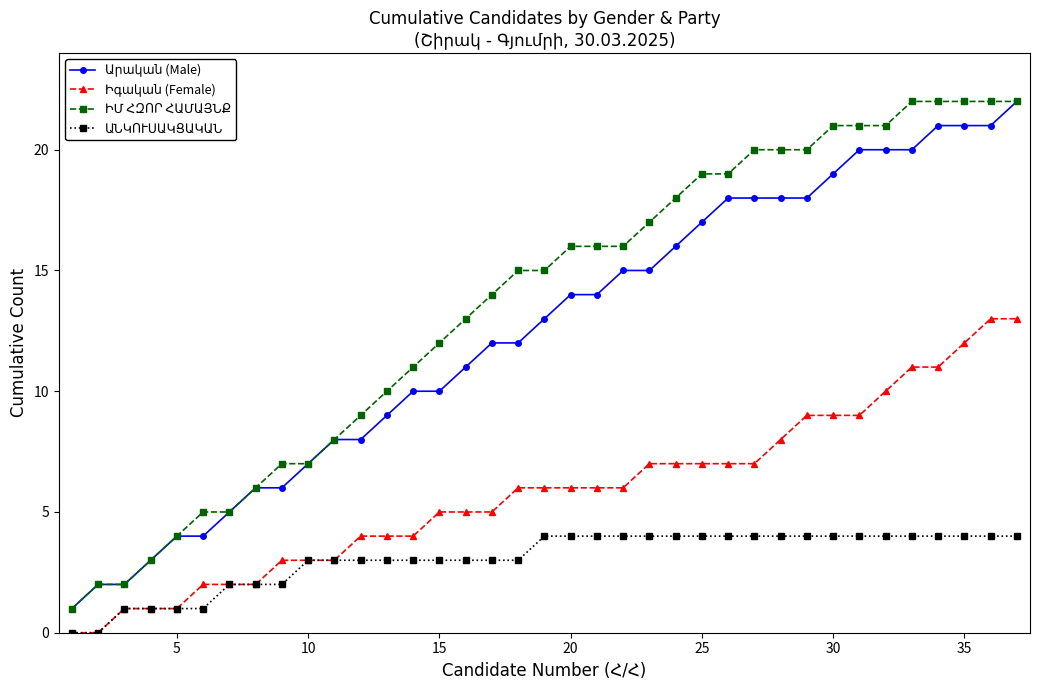

What is the maximum value shown in the chart?

22